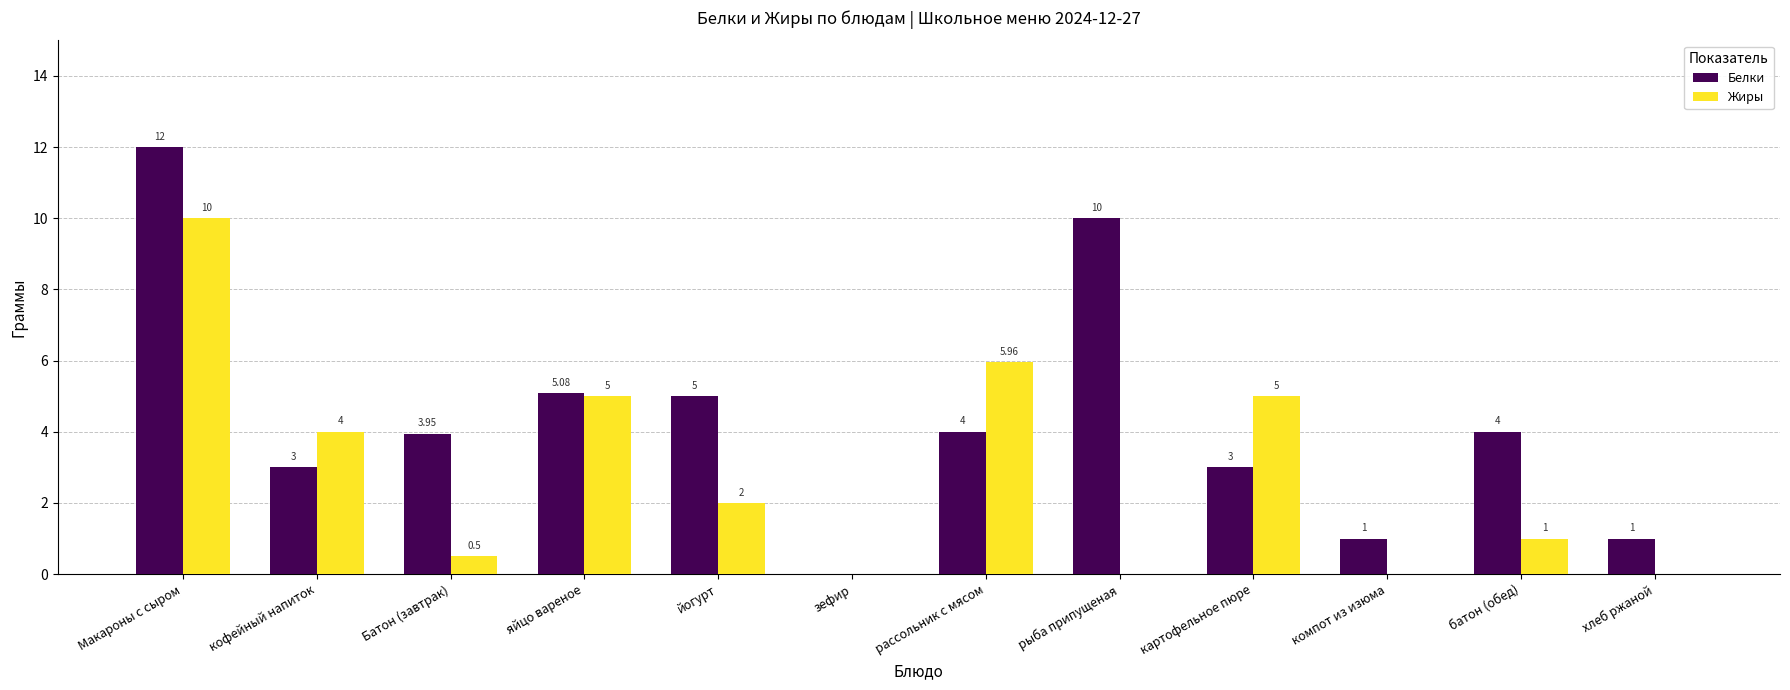

Which series changed the most between яйцо вареное and рыба припущеная?

Жиры